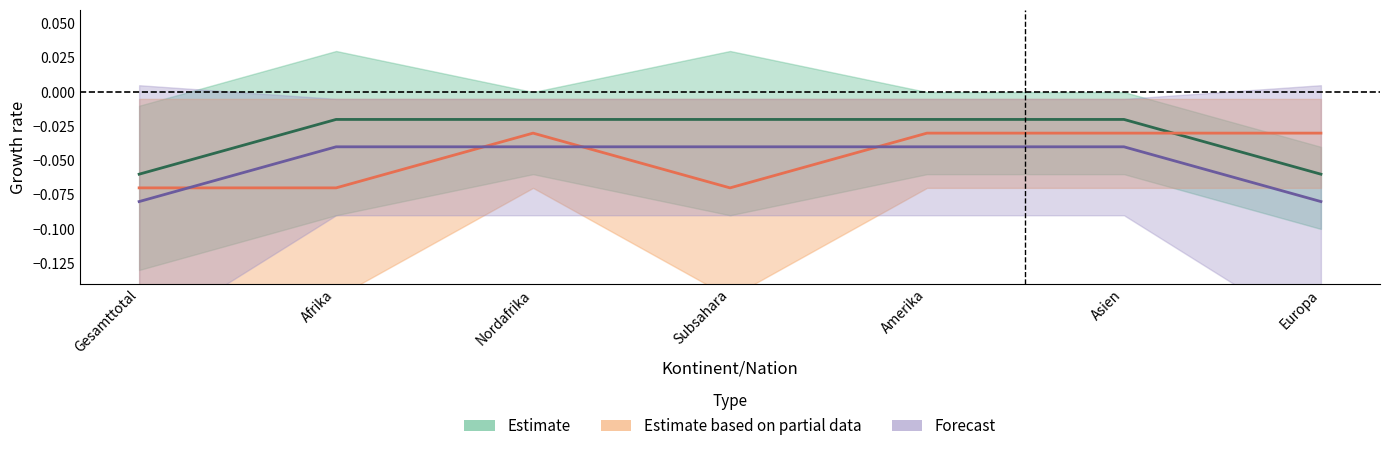

Between Asien and Subsahara, which is larger?

Subsahara